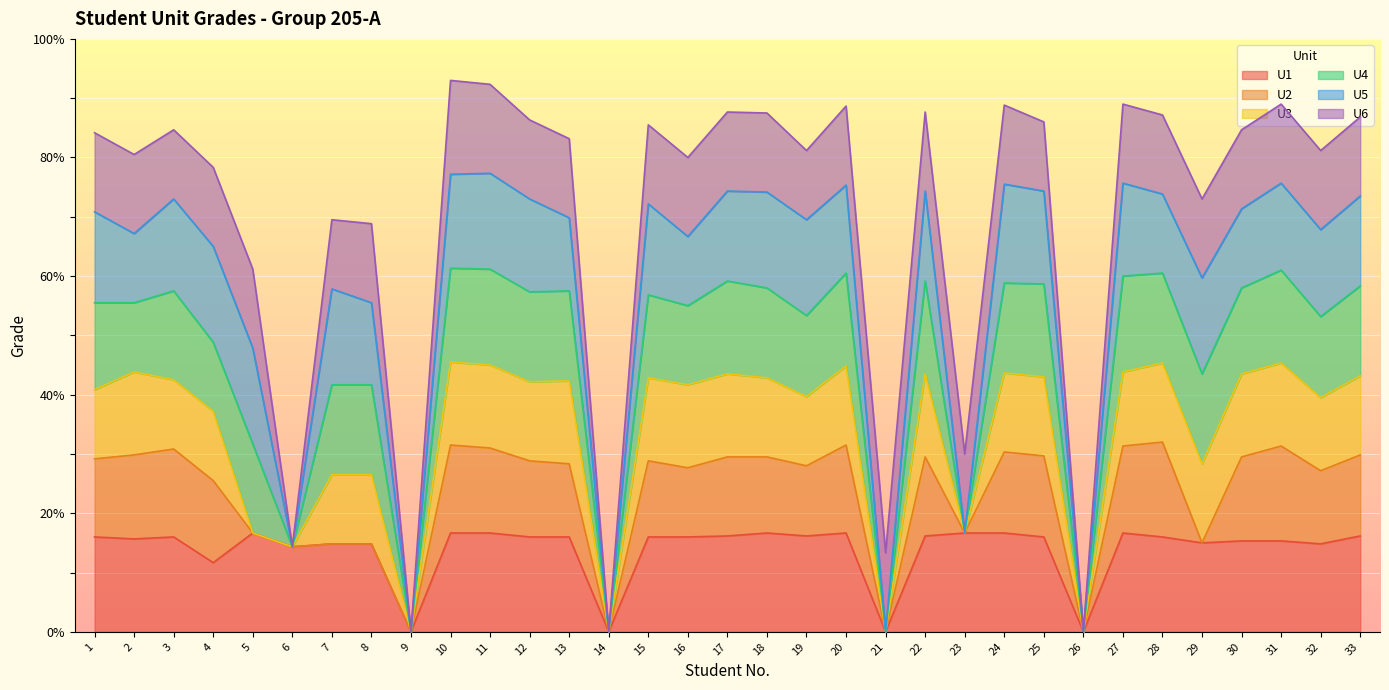

How many interior local valleys does the U1 series have?

10